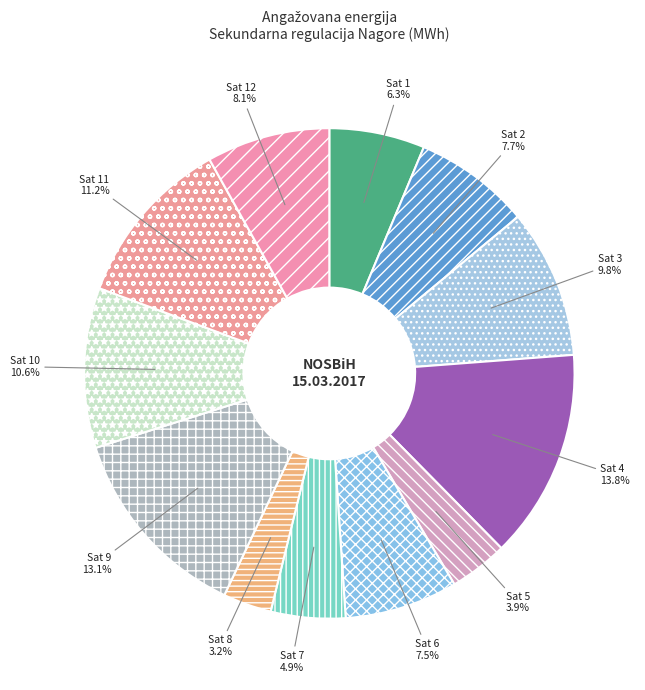

How many segments does this pie chart have?

12